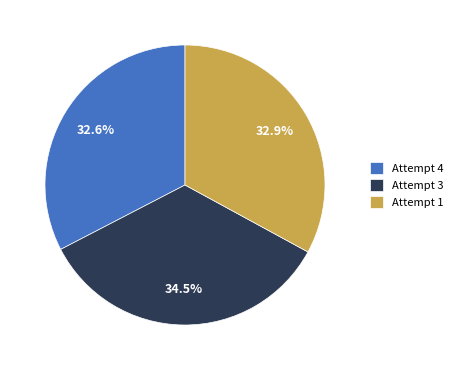

Between Attempt 4 and Attempt 3, which is larger?

Attempt 3